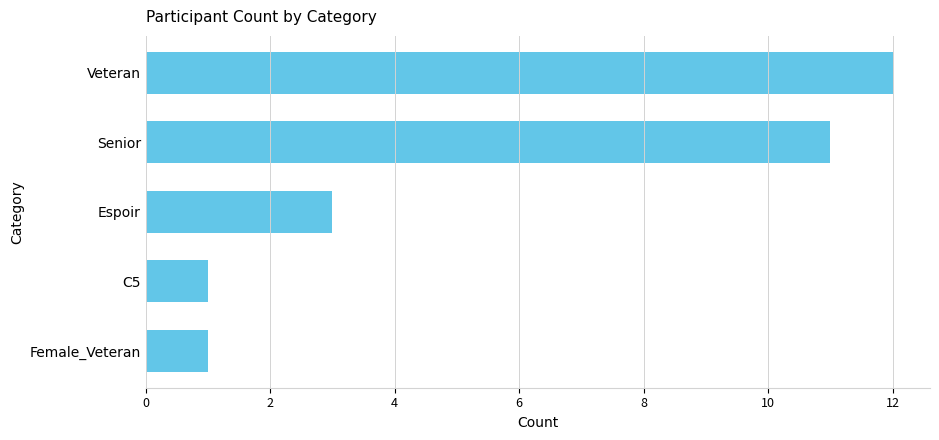

Count the number of categories in the chart.

5